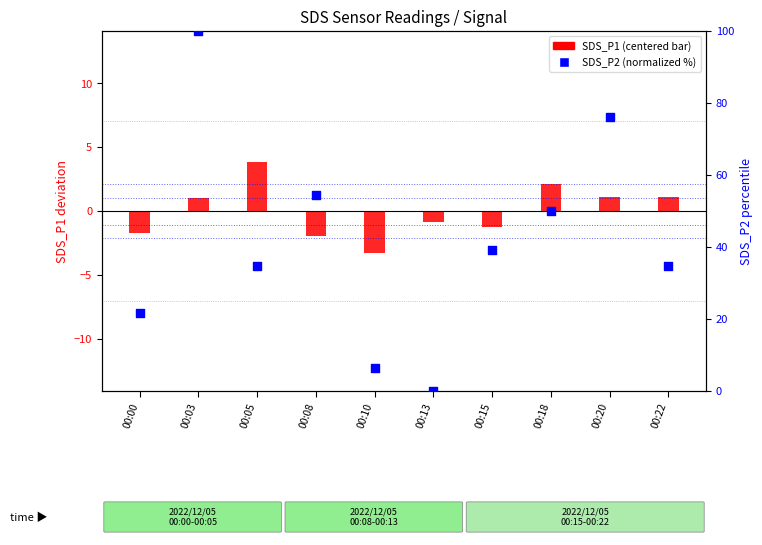

Which series has the largest total across all categories?

SDS_P2 (normalized %)